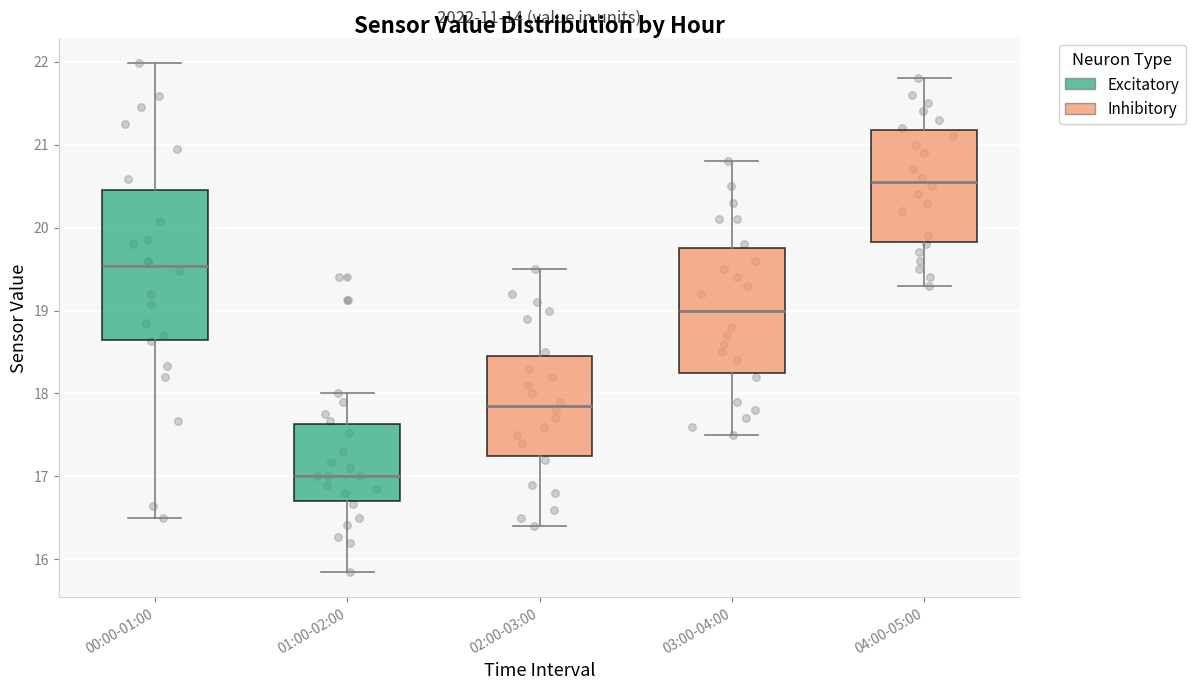

Which box has the lowest median line?

01:00-02:00